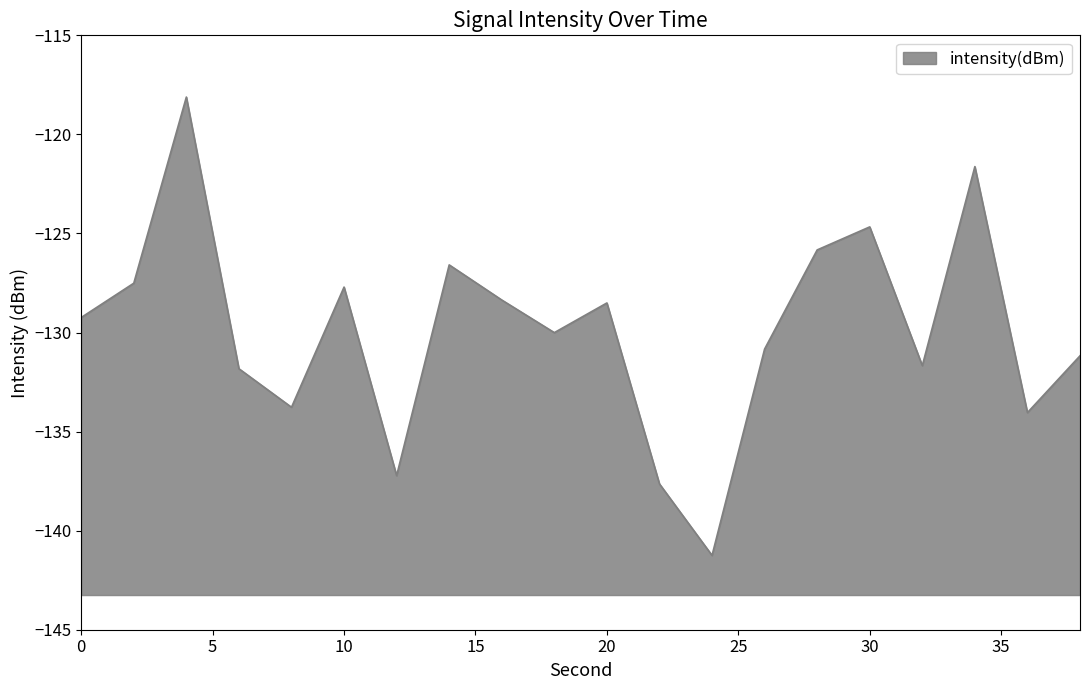

Between 26 and 8, which is larger?

26